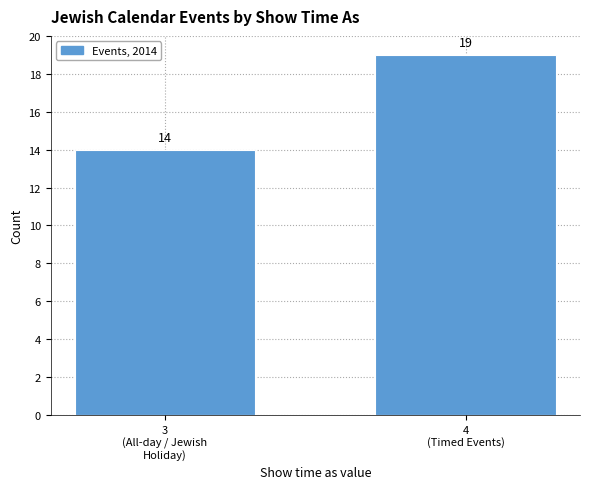

Reading right to left, list all the values displayed in this chart.

19	14